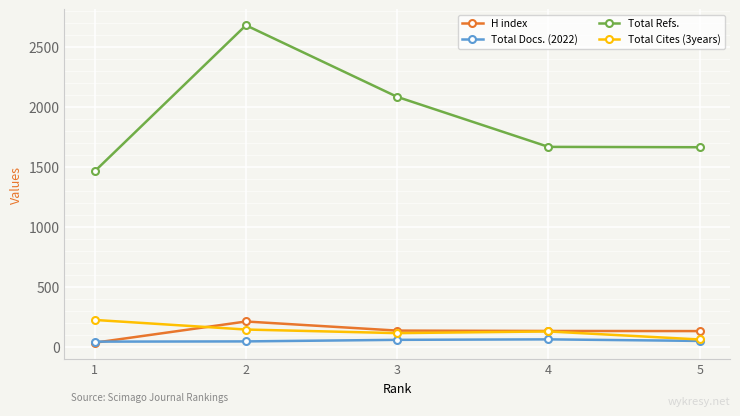

True or false: H index has more than 2 points higher than both neighbors.

False